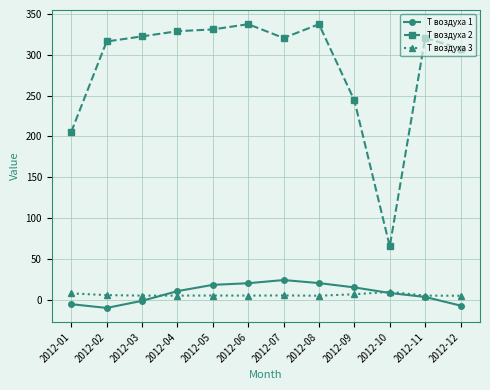

What is the difference between the T воздуха 2 values at 2012-01 and 2012-06?

132.1